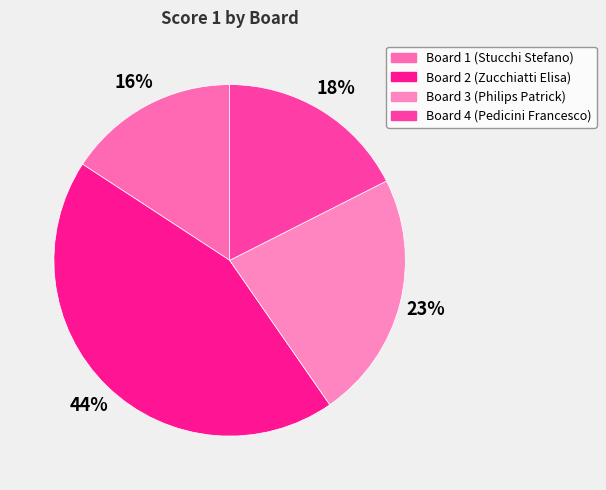

Which category has the biggest portion of the pie?

Board 2 (Zucchiatti Elisa)